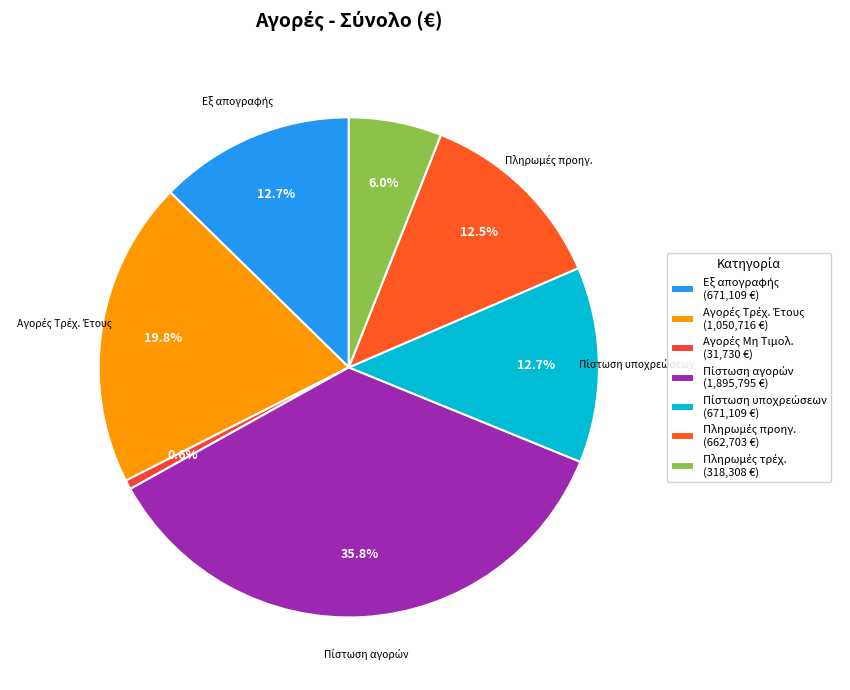

How many segments does this pie chart have?

7